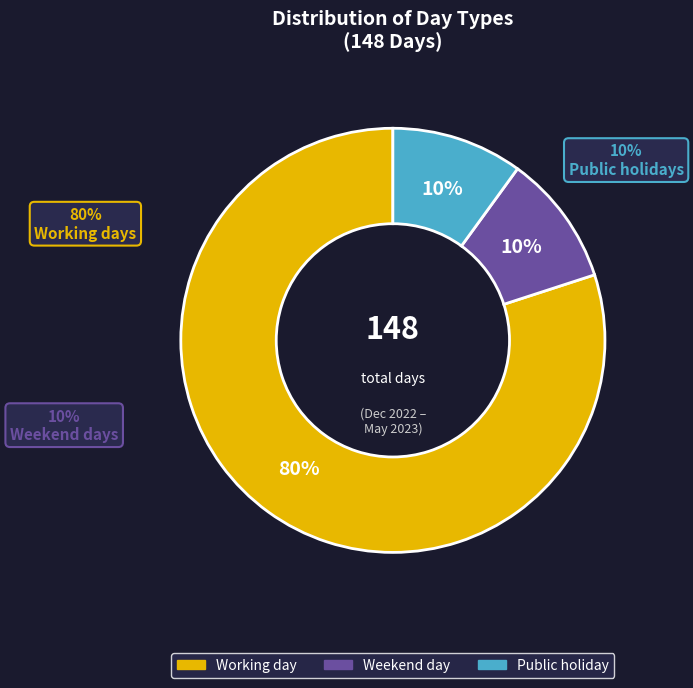

How many segments does this pie chart have?

3